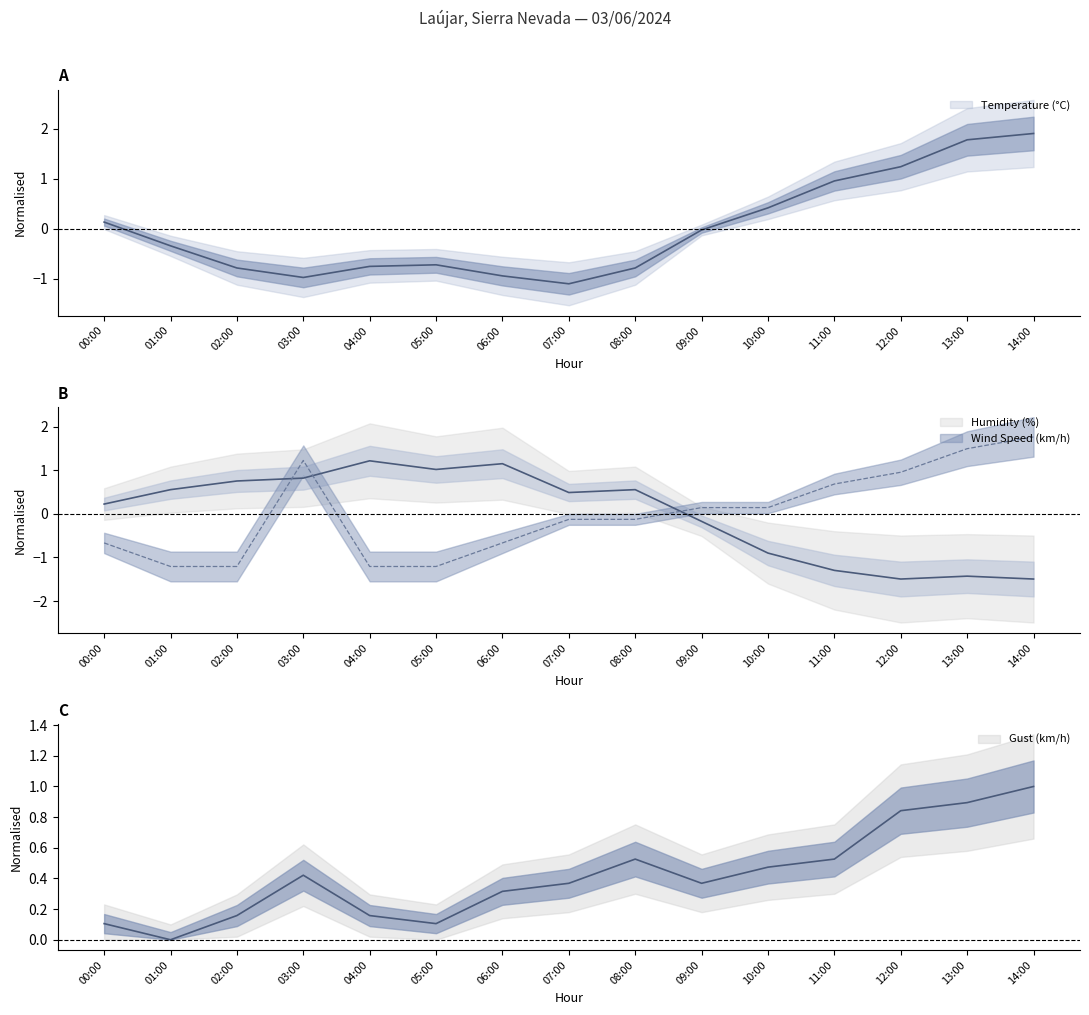

True or false: Humidity (%) and Gust (km/h) cross at least once.

True